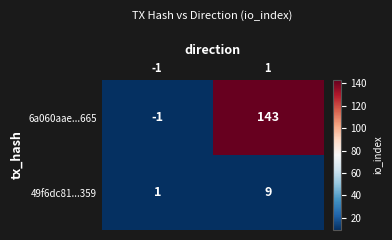

Reading left to right, what are all the values shown in this chart?

6a060aae...665: -1	143
49f6dc81...359: 1	9